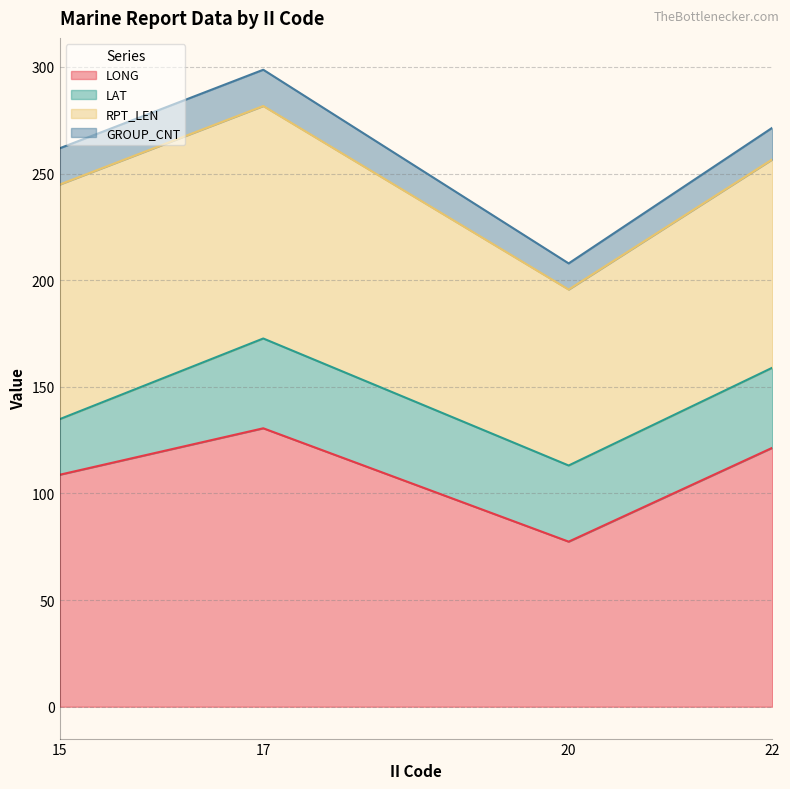

The value of LONG at 22 is 200.7. True or false?

False